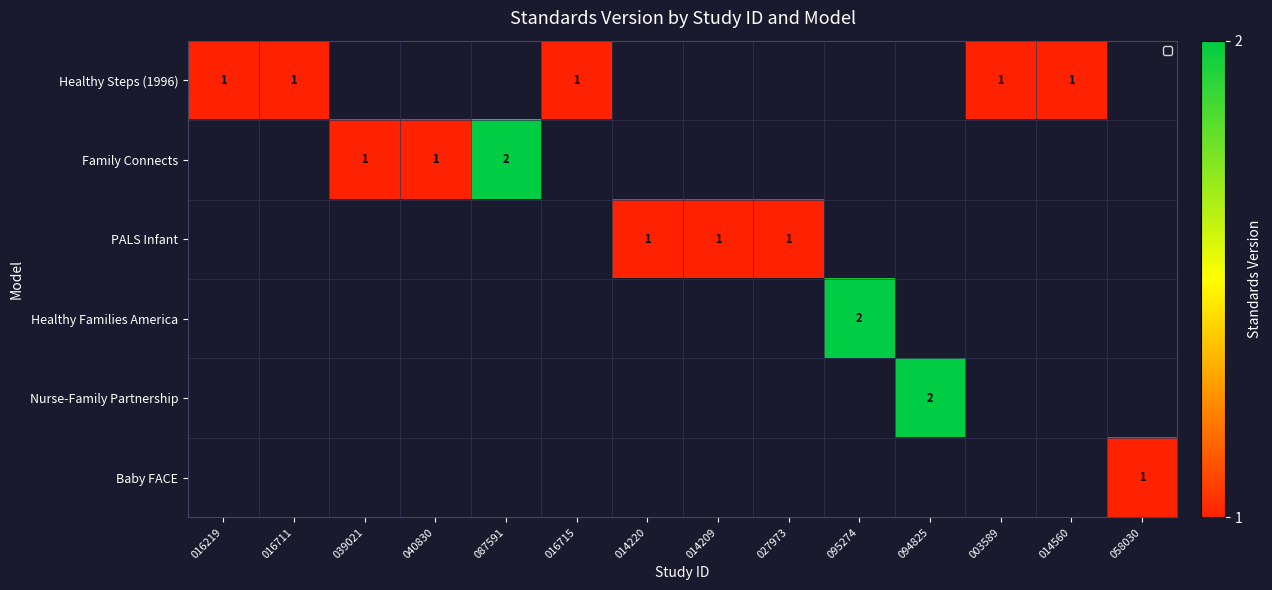

What is the lowest value of the Healthy Steps (1996) series?

1.0